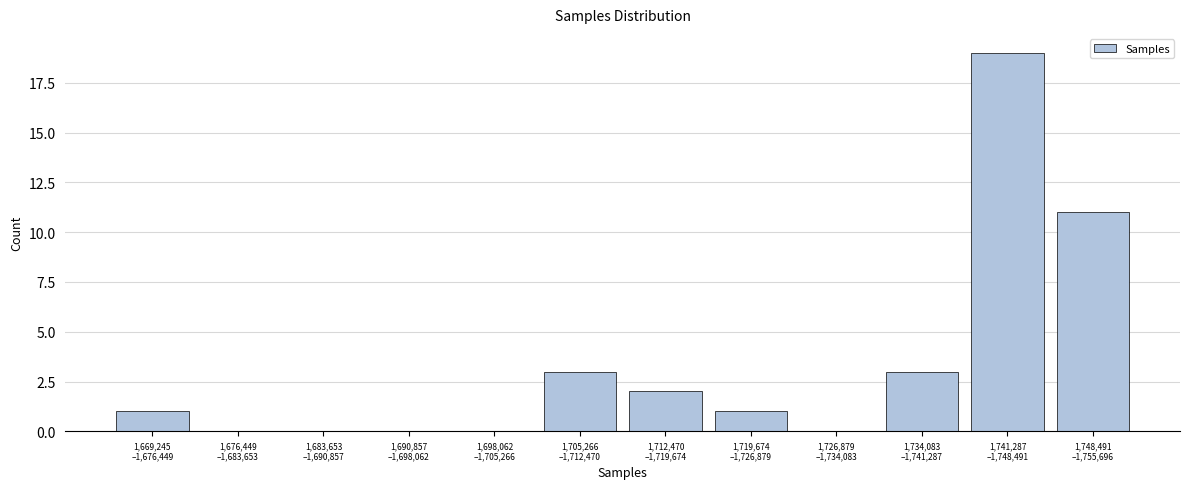

What is the sum of all values?

40